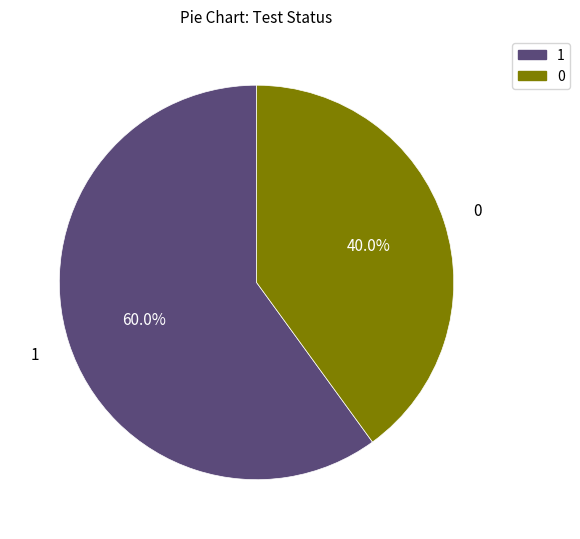

Is there a majority slice in this chart?

Yes